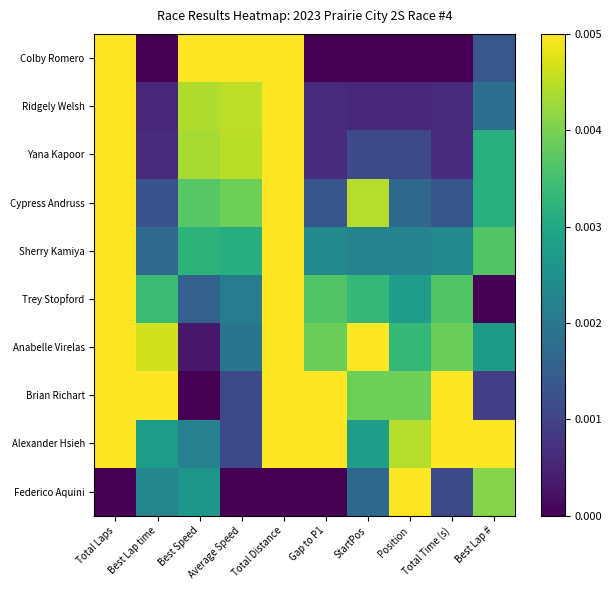

Reading left to right, list all the values displayed in this chart.

Colby Romero: Total Laps=1.0	Best Lap time=0.0	Best Speed=1.0	Average Speed=1.0	Total Distance=1.0	Gap to P1=0.0	StartPos=0.0	Position=0.0	Total Time (s)=0.0	Best Lap #=0.3
Ridgely Welsh: Total Laps=1.0	Best Lap time=0.1	Best Speed=0.9	Average Speed=0.9	Total Distance=1.0	Gap to P1=0.1	StartPos=0.1	Position=0.1	Total Time (s)=0.1	Best Lap #=0.4
Yana Kapoor: Total Laps=1.0	Best Lap time=0.1	Best Speed=0.9	Average Speed=0.9	Total Distance=1.0	Gap to P1=0.1	StartPos=0.2	Position=0.2	Total Time (s)=0.1	Best Lap #=0.6
Cypress Andruss: Total Laps=1.0	Best Lap time=0.3	Best Speed=0.7	Average Speed=0.8	Total Distance=1.0	Gap to P1=0.3	StartPos=0.9	Position=0.3	Total Time (s)=0.3	Best Lap #=0.6
Sherry Kamiya: Total Laps=1.0	Best Lap time=0.3	Best Speed=0.6	Average Speed=0.6	Total Distance=1.0	Gap to P1=0.5	StartPos=0.4	Position=0.4	Total Time (s)=0.5	Best Lap #=0.7
Trey Stopford: Total Laps=1.0	Best Lap time=0.7	Best Speed=0.3	Average Speed=0.4	Total Distance=1.0	Gap to P1=0.7	StartPos=0.7	Position=0.6	Total Time (s)=0.7	Best Lap #=0.0
Anabelle Virelas: Total Laps=1.0	Best Lap time=0.9	Best Speed=0.1	Average Speed=0.4	Total Distance=1.0	Gap to P1=0.8	StartPos=1.0	Position=0.7	Total Time (s)=0.8	Best Lap #=0.5
Brian Richart: Total Laps=1.0	Best Lap time=1.0	Best Speed=0.0	Average Speed=0.2	Total Distance=1.0	Gap to P1=1.0	StartPos=0.8	Position=0.8	Total Time (s)=1.0	Best Lap #=0.2
Alexander Hsieh: Total Laps=1.0	Best Lap time=0.6	Best Speed=0.4	Average Speed=0.2	Total Distance=1.0	Gap to P1=1.0	StartPos=0.6	Position=0.9	Total Time (s)=1.0	Best Lap #=1.0
Federico Aquini: Total Laps=0.0	Best Lap time=0.5	Best Speed=0.5	Average Speed=0.0	Total Distance=0.0	Gap to P1=0.0	StartPos=0.3	Position=1.0	Total Time (s)=0.2	Best Lap #=0.8